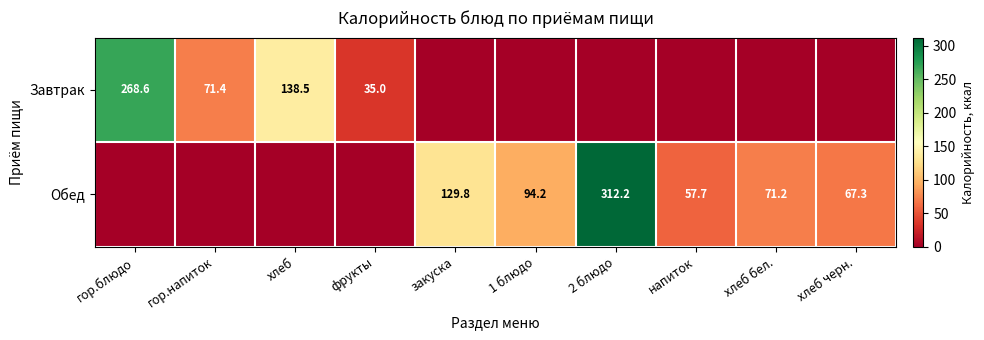

The value of Завтрак at гор.напиток is 114.6. True or false?

False